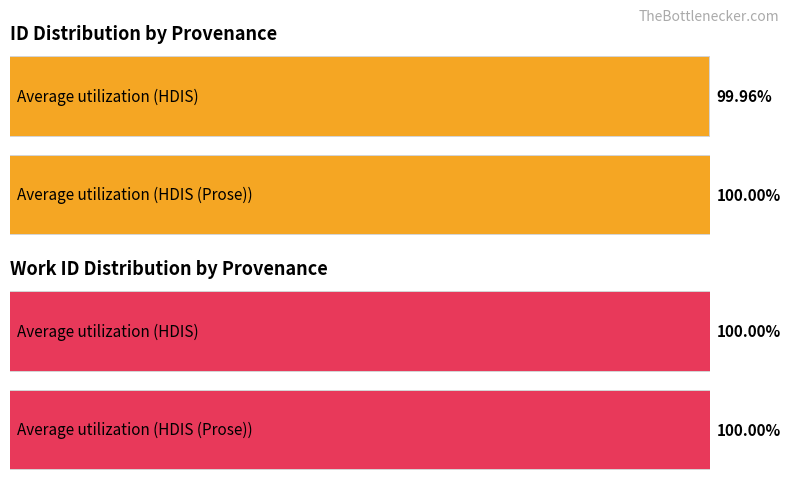

What is the label of the 1st bar from the right?

HDIS (Prose)